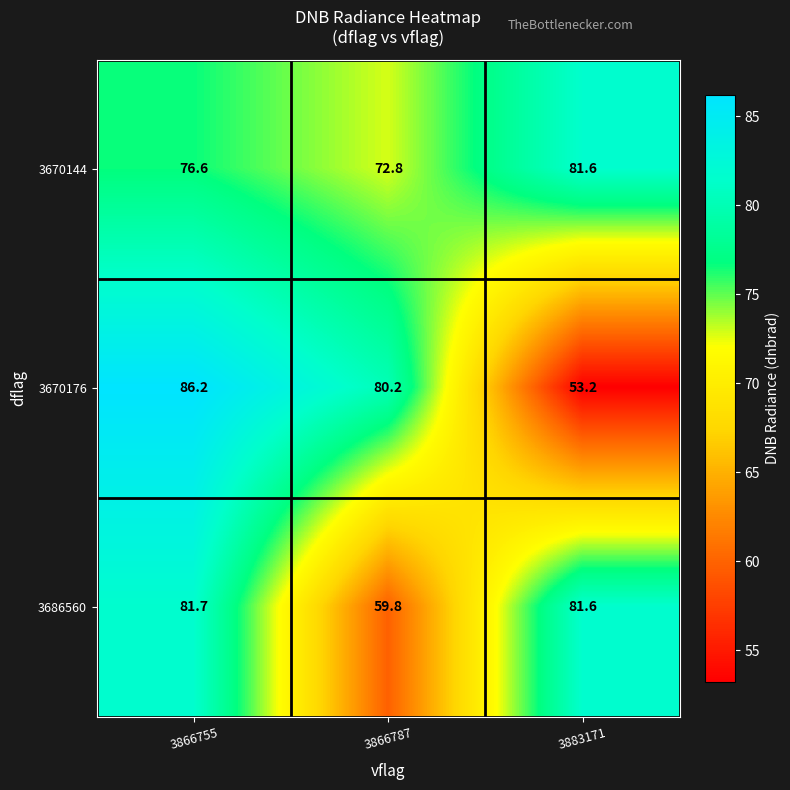

What is the total value across all series at 3866755?

244.5